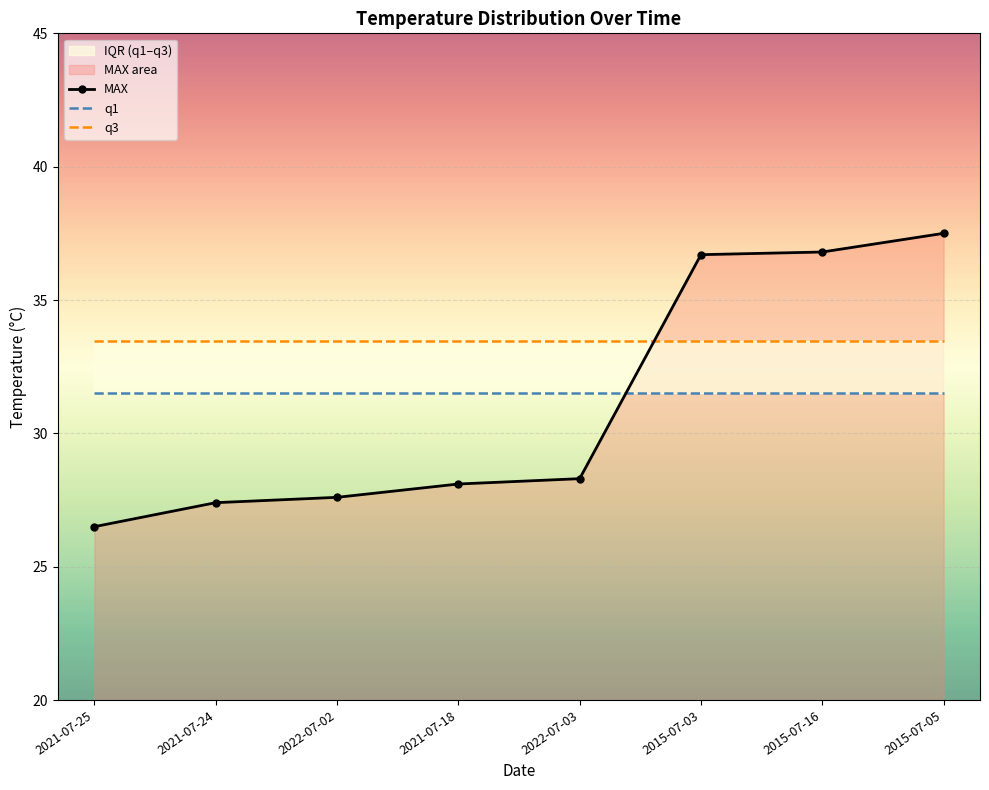

Which series has the widest spread of values?

MAX